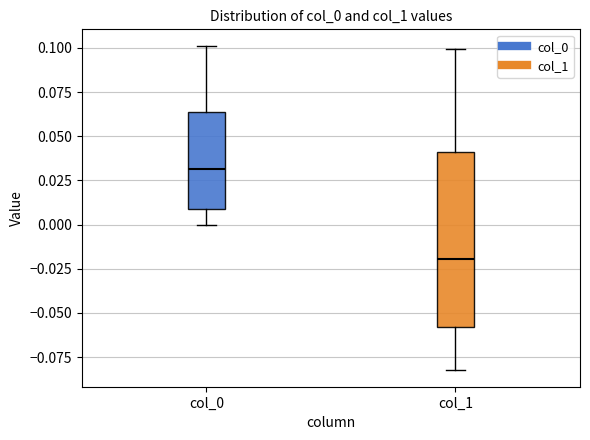

Reading left to right, transcribe this box plot: for each box, give where its median line is, the range the box spans, and where its two whiskers end, as read against the y-axis. The values are not printed on the chart, so give them approximately, as read against the axis.

col_0: median 0.030, box 0.010 to 0.065, whiskers 0.000 to 0.100
col_1: median -0.020, box -0.060 to 0.040, whiskers -0.085 to 0.100